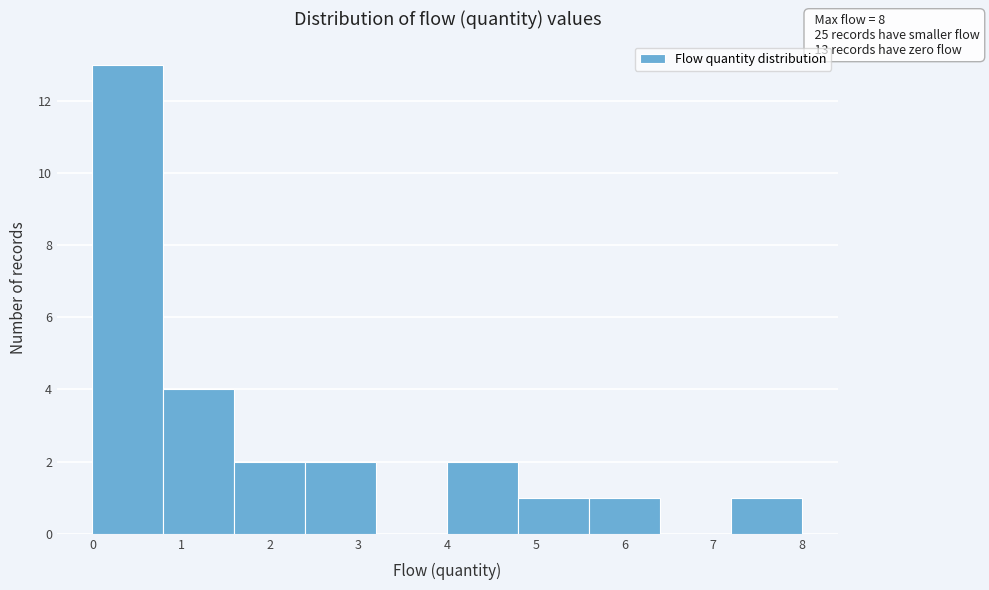

Over which range of the x-axis is the bar tallest?

0.0 to 0.8